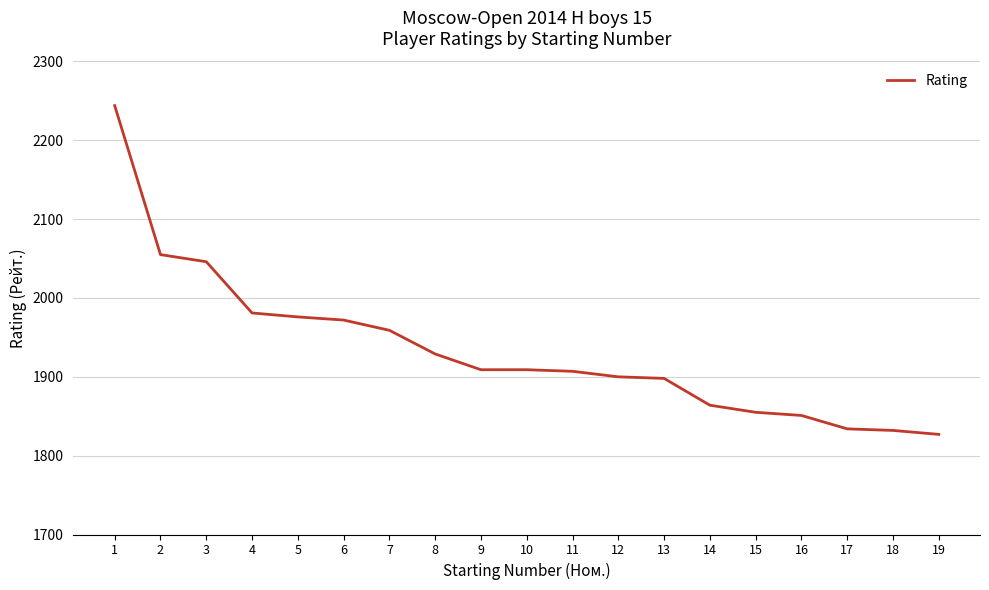

At which label is the value closest to 2035?

3